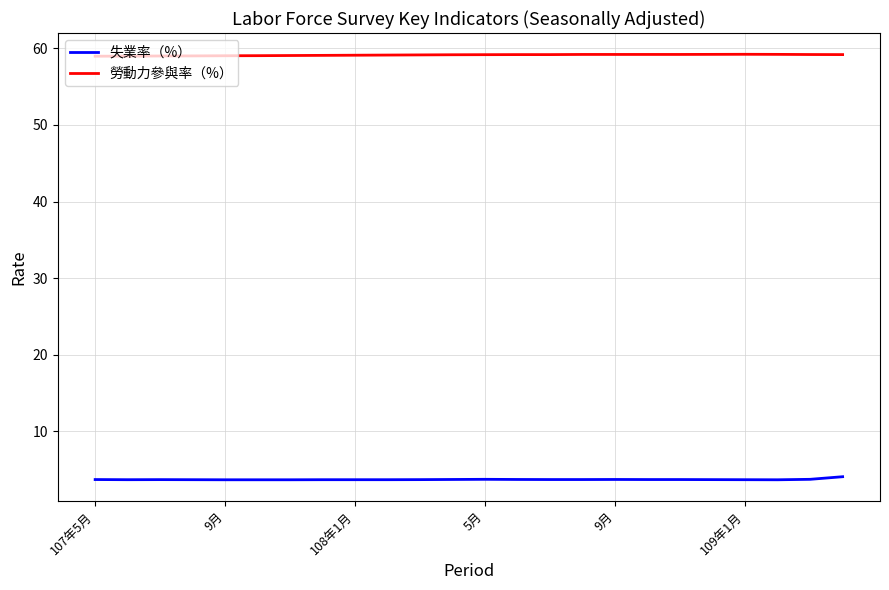

List the series in order of their peak value, lowest first.

失業率（%）, 勞動力參與率（%）